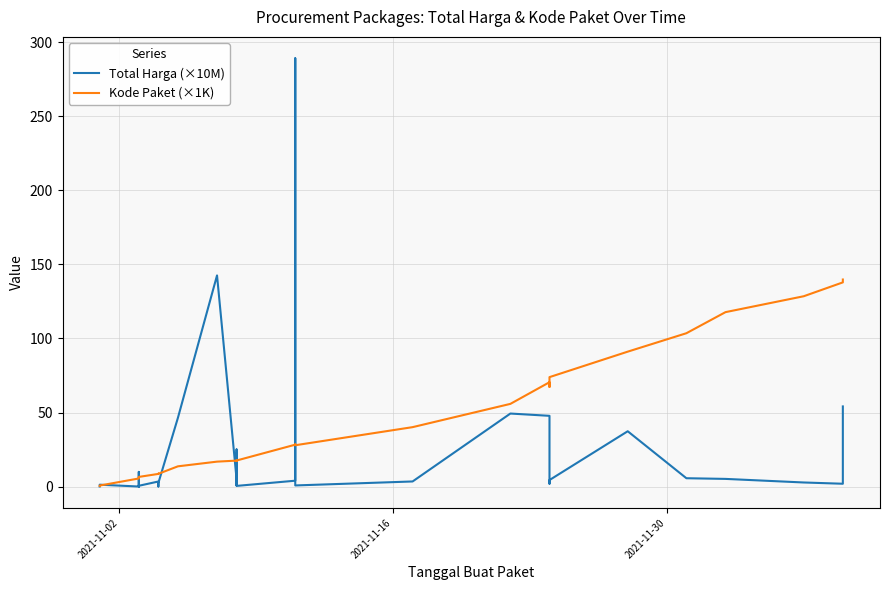

How many data points in Kode Paket (×1K) are less than 17?

16